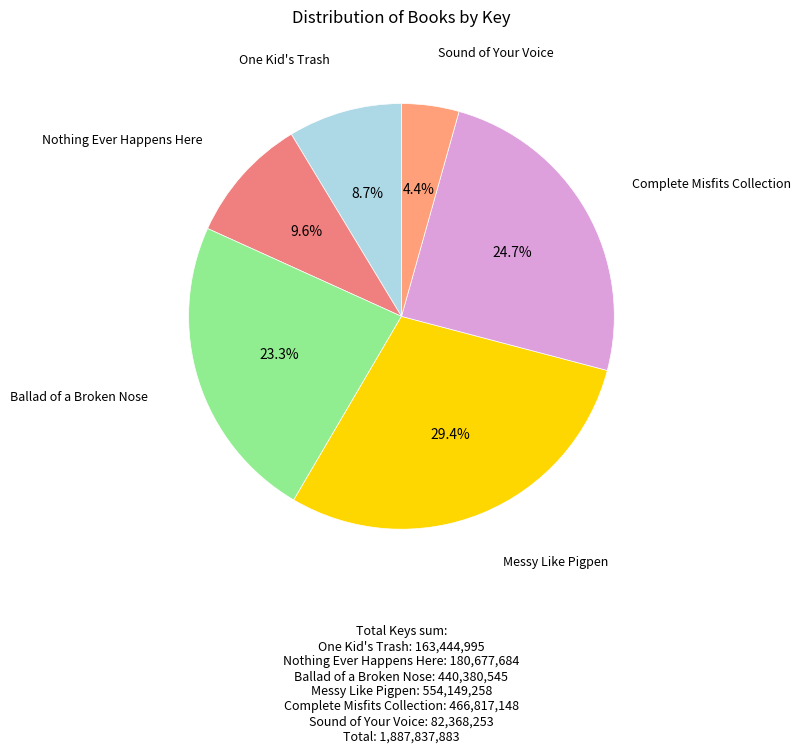

How many segments does this pie chart have?

6